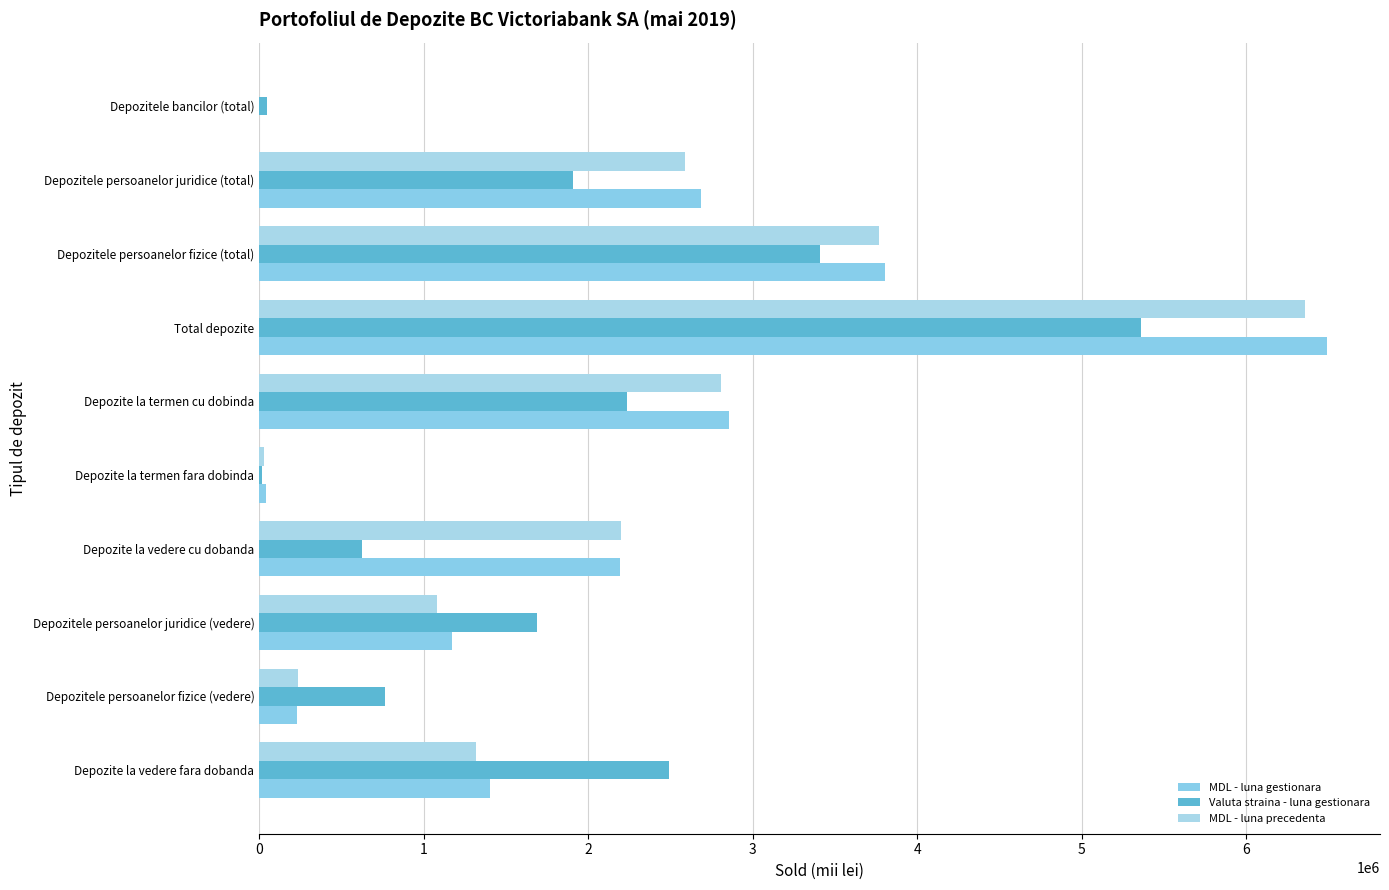

At how many categories does at least one series exceed 5605404?

1